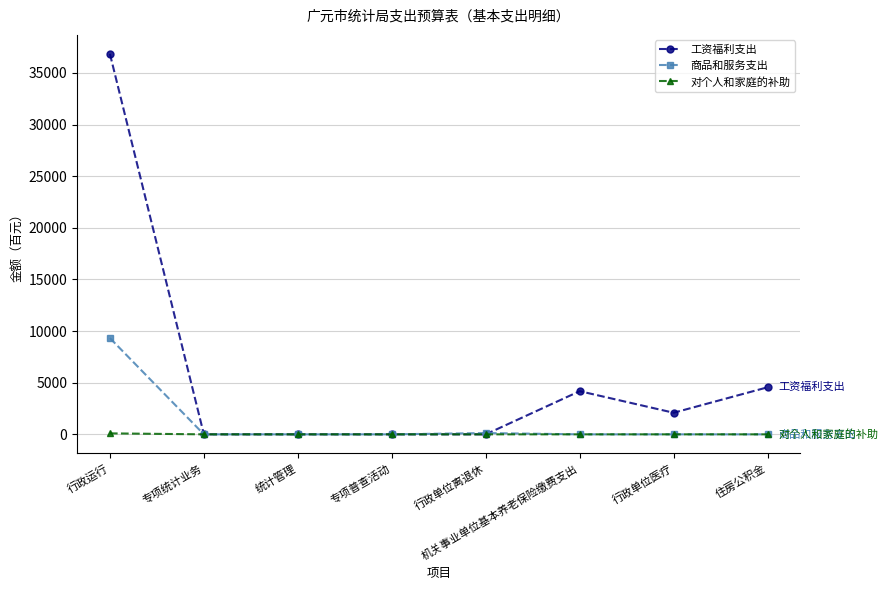

What is the label of the 7th point from the left?

行政单位医疗